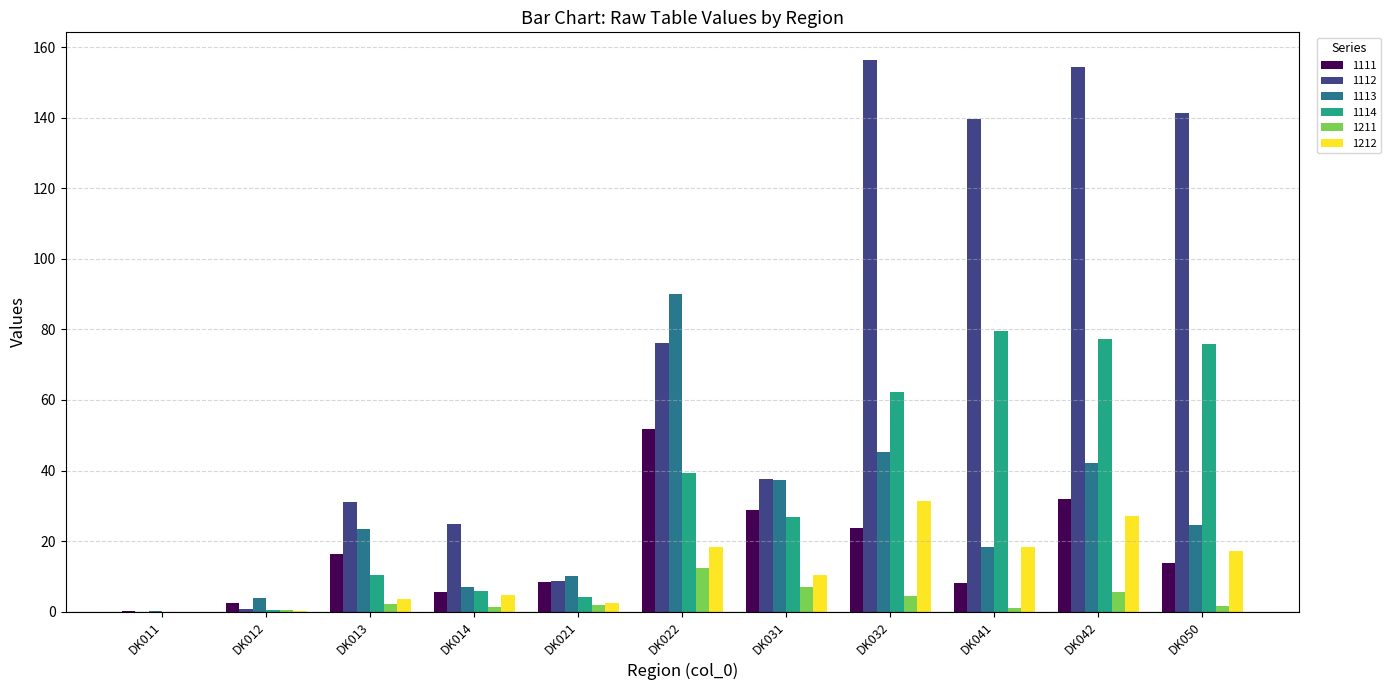

The 1113 series shows 45.3 at DK032. True or false?

True